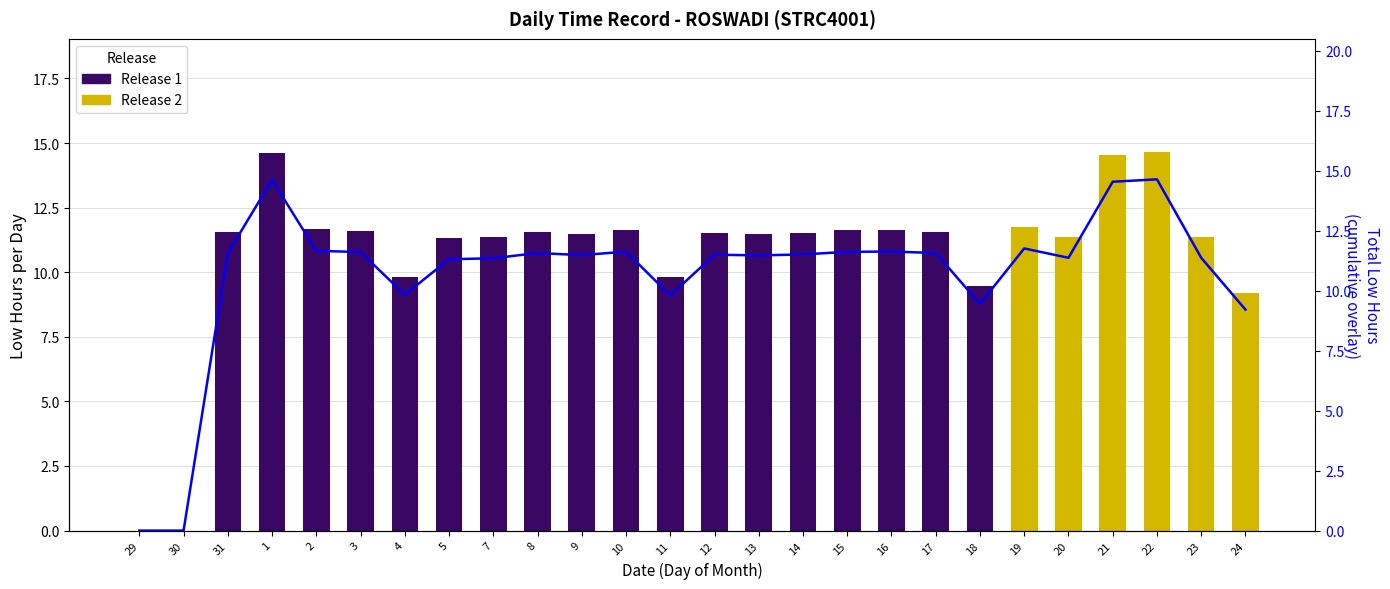

What is the sum of all Release 2 values?

72.9